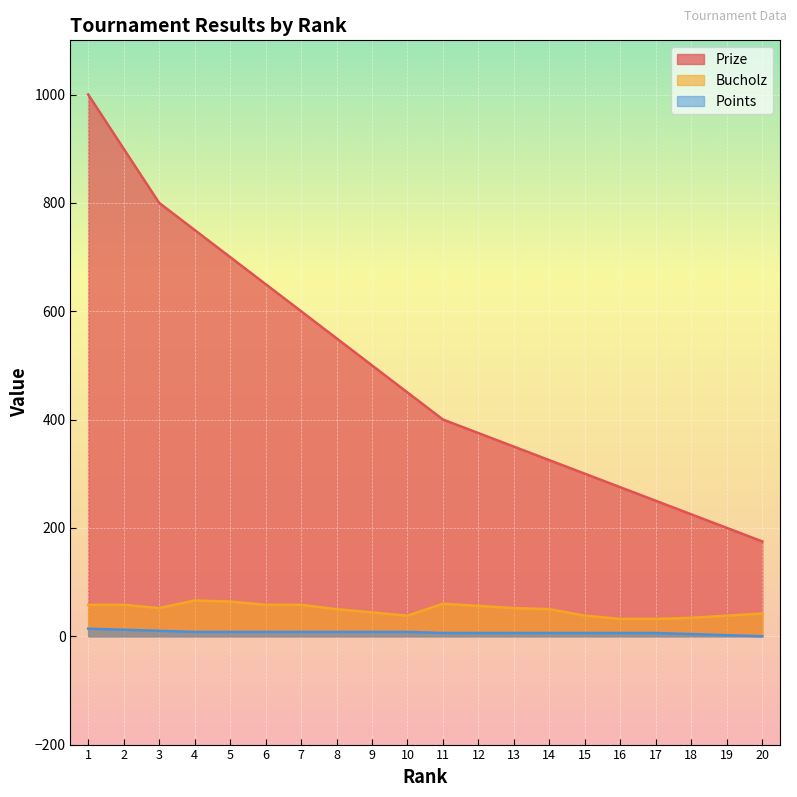

What is the value of the Prize point at the 17th from the left?

250